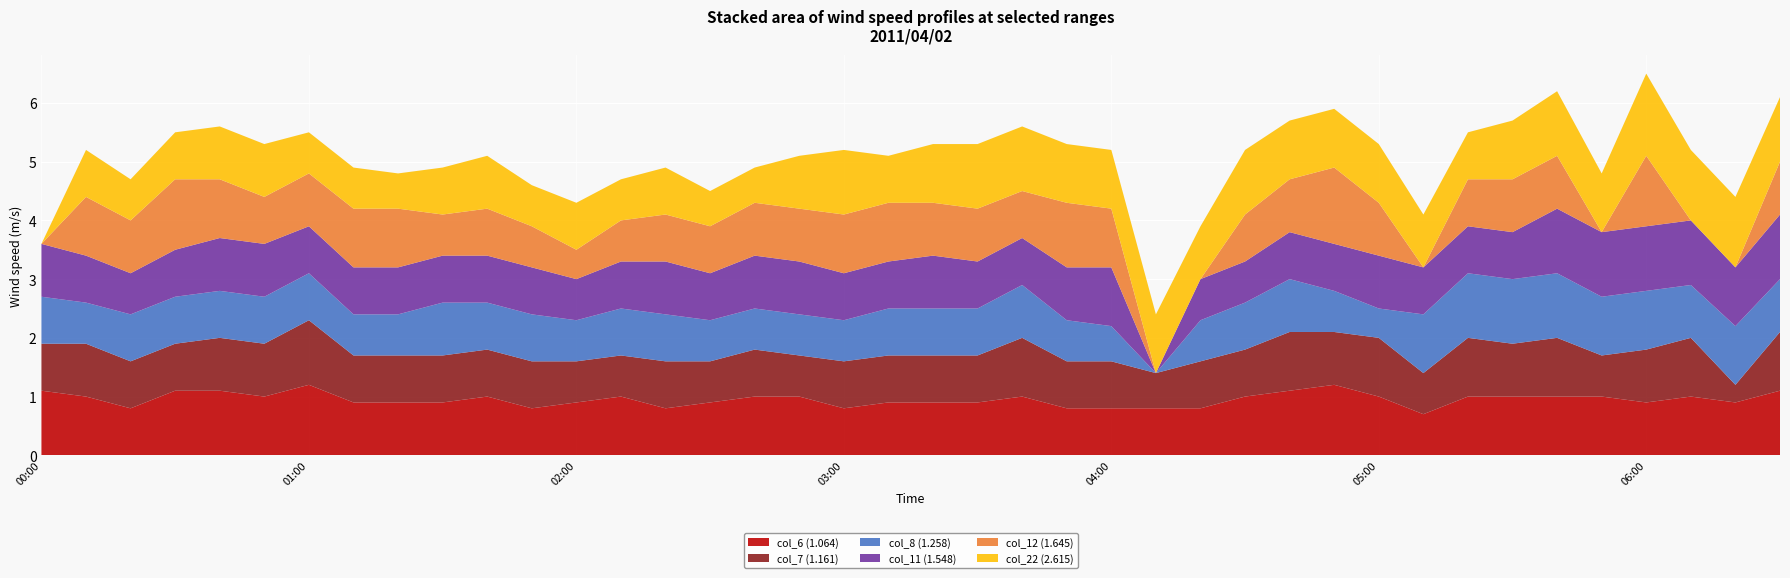

Reading left to right, transcribe all the data shown in this chart.

col_6 (1.064): 1.1	1.0	0.8	1.1	1.1	1.0	1.2	0.9	0.9	0.9	1.0	0.8	0.9	1.0	0.8	0.9	1.0	1.0	0.8	0.9	0.9	0.9	1.0	0.8	0.8	0.8	0.8	1.0	1.1	1.2	1.0	0.7	1.0	1.0	1.0	1.0	0.9	1.0	0.9	1.1
col_7 (1.161): 0.8	0.9	0.8	0.8	0.9	0.9	1.1	0.8	0.8	0.8	0.8	0.8	0.7	0.7	0.8	0.7	0.8	0.7	0.8	0.8	0.8	0.8	1.0	0.8	0.8	0.6	0.8	0.8	1.0	0.9	1.0	0.7	1.0	0.9	1.0	0.7	0.9	1.0	0.3	1.0
col_8 (1.258): 0.8	0.7	0.8	0.8	0.8	0.8	0.8	0.7	0.7	0.9	0.8	0.8	0.7	0.8	0.8	0.7	0.7	0.7	0.7	0.8	0.8	0.8	0.9	0.7	0.6	0.0	0.7	0.8	0.9	0.7	0.5	1.0	1.1	1.1	1.1	1.0	1.0	0.9	1.0	0.9
col_11 (1.548): 0.9	0.8	0.7	0.8	0.9	0.9	0.8	0.8	0.8	0.8	0.8	0.8	0.7	0.8	0.9	0.8	0.9	0.9	0.8	0.8	0.9	0.8	0.8	0.9	1.0	0.0	0.7	0.7	0.8	0.8	0.9	0.8	0.8	0.8	1.1	1.1	1.1	1.1	1.0	1.1
col_12 (1.645): 0.0	1.0	0.9	1.2	1.0	0.8	0.9	1.0	1.0	0.7	0.8	0.7	0.5	0.7	0.8	0.8	0.9	0.9	1.0	1.0	0.9	0.9	0.8	1.1	1.0	0.0	0.0	0.8	0.9	1.3	0.9	0.0	0.8	0.9	0.9	0.0	1.2	0.0	0.0	0.9
col_22 (2.615): 0.0	0.8	0.7	0.8	0.9	0.9	0.7	0.7	0.6	0.8	0.9	0.7	0.8	0.7	0.8	0.6	0.6	0.9	1.1	0.8	1.0	1.1	1.1	1.0	1.0	1.0	0.9	1.1	1.0	1.0	1.0	0.9	0.8	1.0	1.1	1.0	1.4	1.2	1.2	1.1